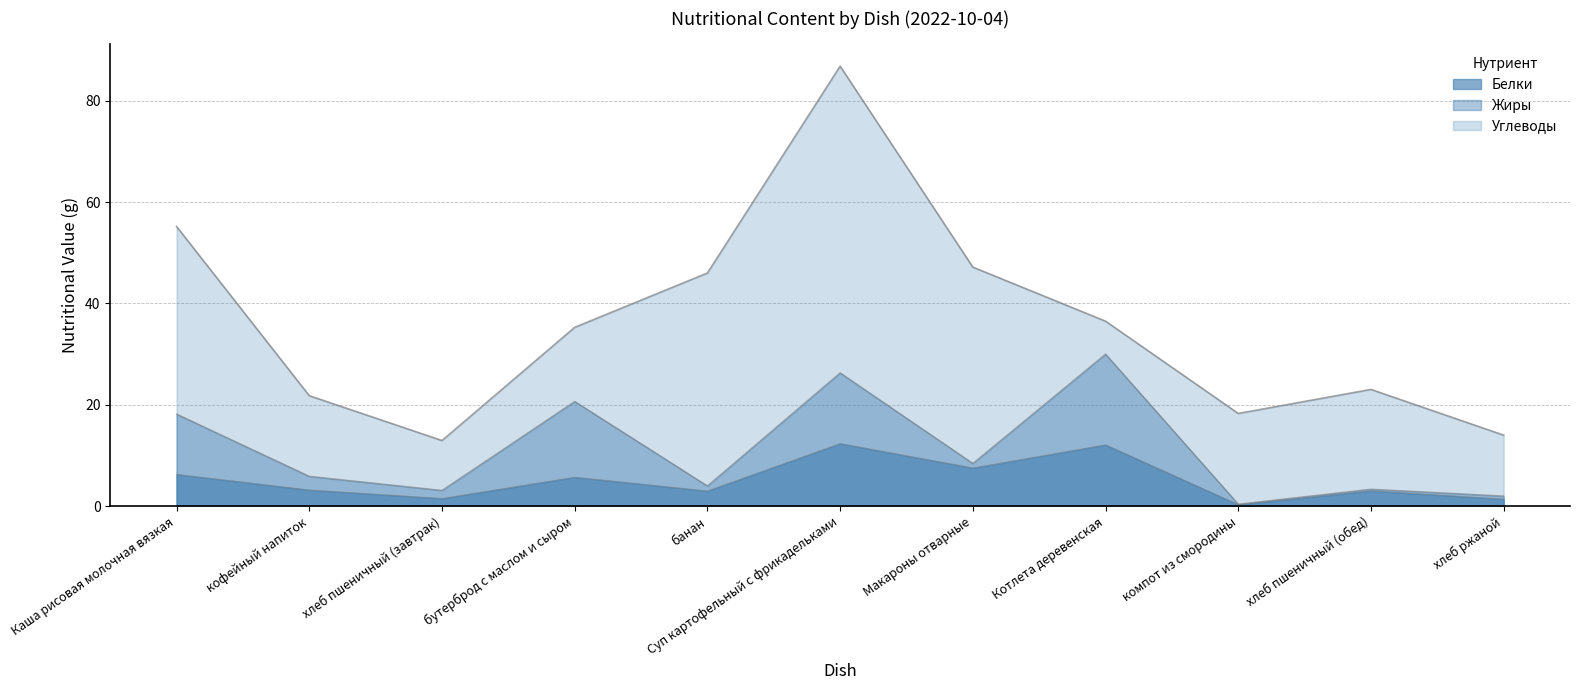

What is the difference between the second highest and minimum values in the Белки series?

11.8